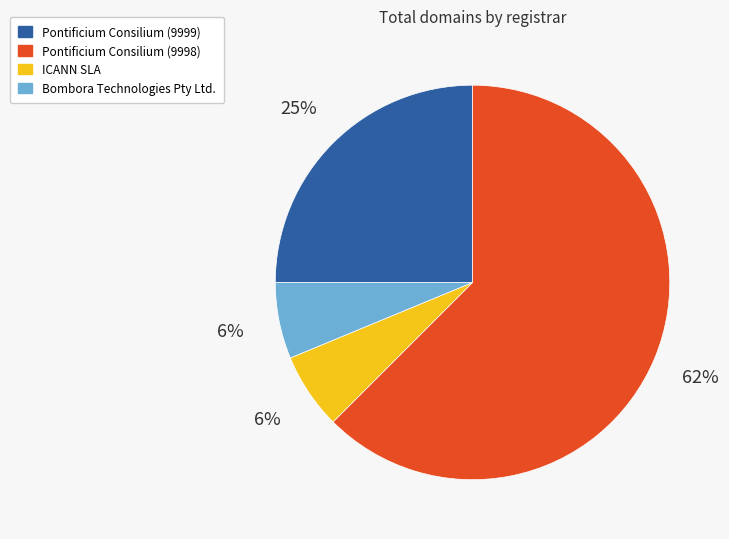

To the nearest percent, what is the combined percentage of ICANN SLA and Pontificium Consilium (9999)?

31%